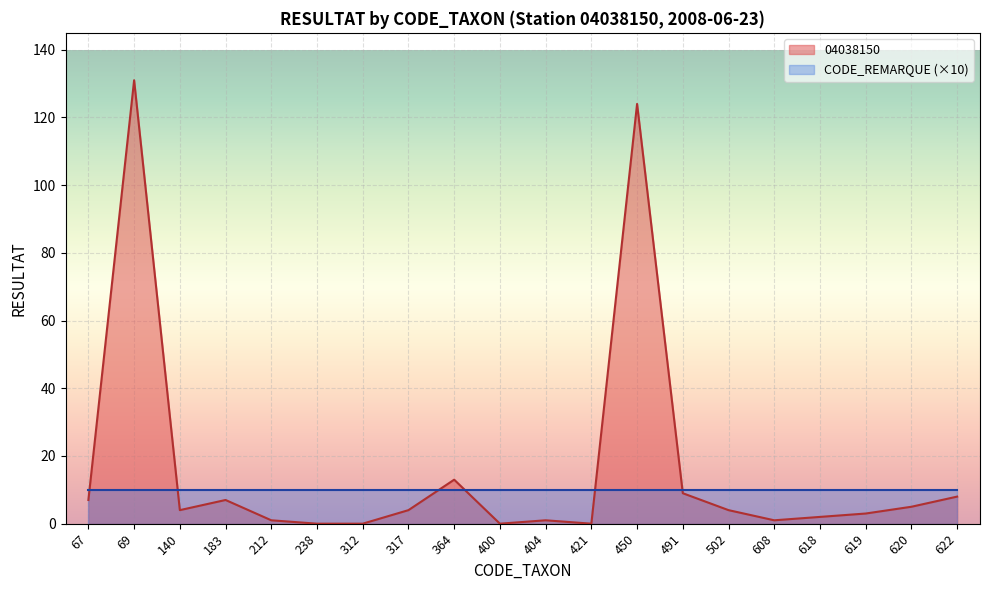

How many lines are shown in the chart?

2